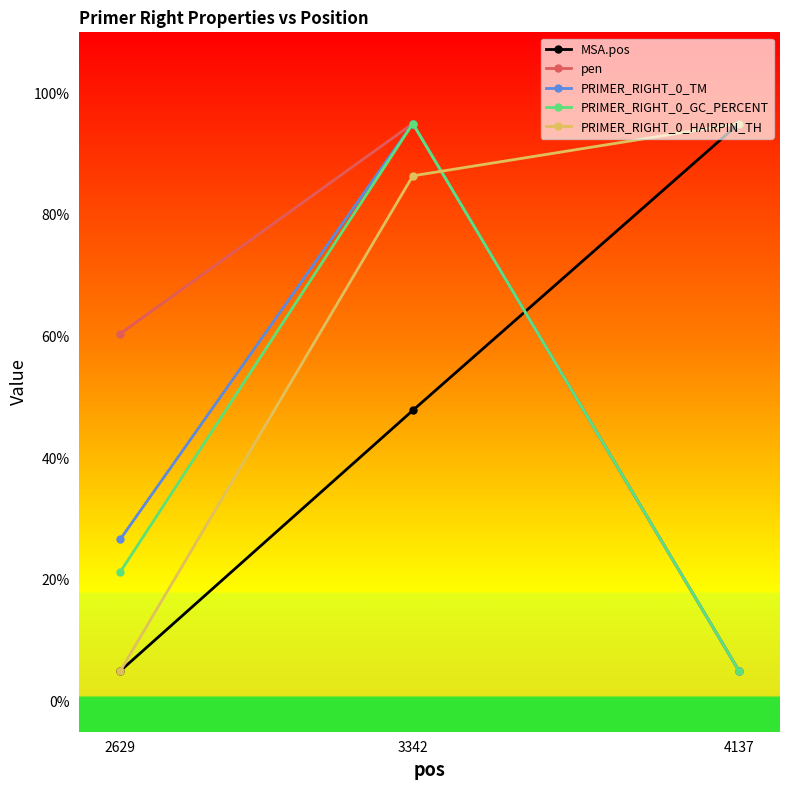

What is the total value across all series at 2629?

118.4